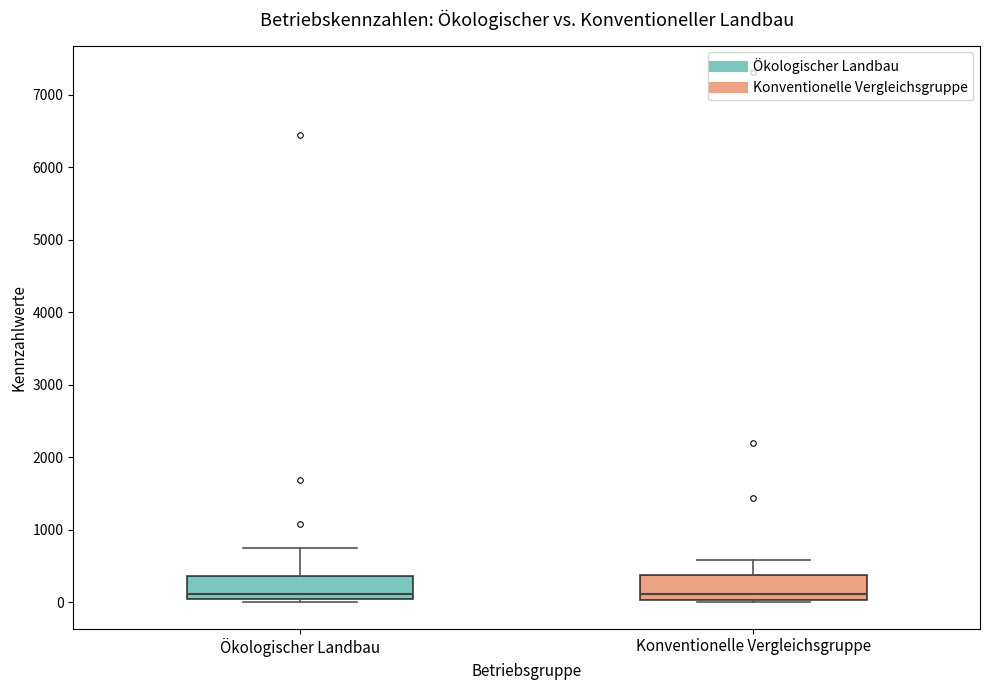

Reading left to right, read every box against the y-axis: the position of its median line, the range the box covers, and the ends of its whiskers. The values are not printed on the chart, so give them approximately, as read against the axis.

Ökologischer Landbau: median 100, box 0 to 400, whiskers 0 (just below the box's lower edge) to 700
Konventionelle Vergleichsgruppe: median 100, box 0 to 400, whiskers 0 (just below the box's lower edge) to 600